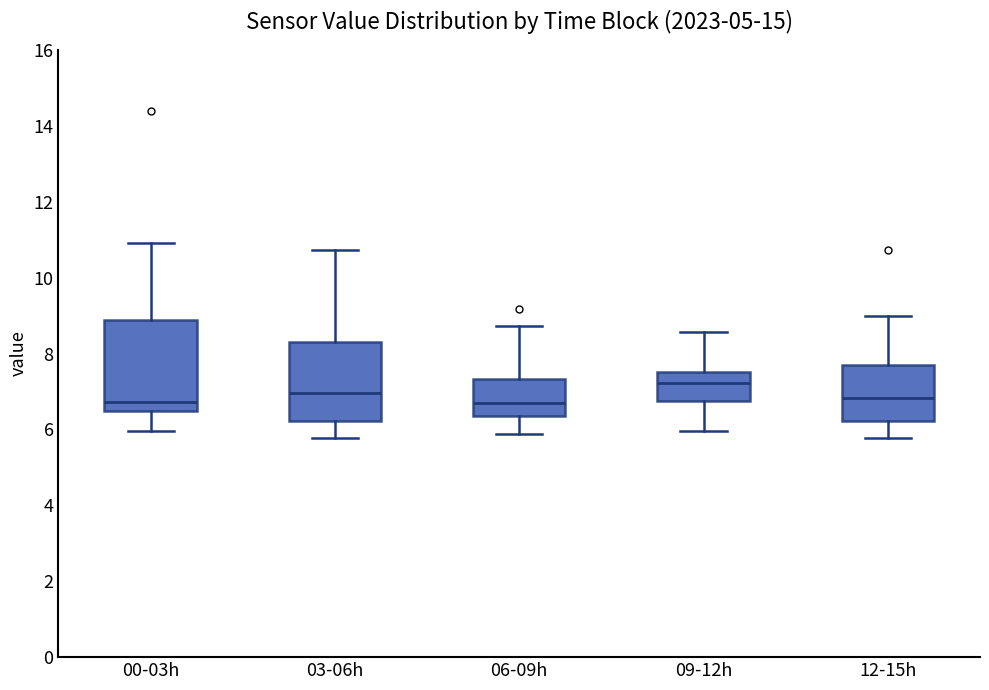

Reading left to right, transcribe this box plot: for each box, give where its median line is, the range the box spans, and where its two whiskers end, as read against the y-axis. The values are not printed on the chart, so give them approximately, as read against the axis.

00-03h: median 6.8, box 6.4 to 8.8, whiskers 6.0 to 11.0
03-06h: median 7.0, box 6.2 to 8.4, whiskers 5.8 to 10.8
06-09h: median 6.8, box 6.4 to 7.4, whiskers 5.8 to 8.8
09-12h: median 7.2, box 6.8 to 7.6, whiskers 6.0 to 8.6
12-15h: median 6.8, box 6.2 to 7.8, whiskers 5.8 to 9.0